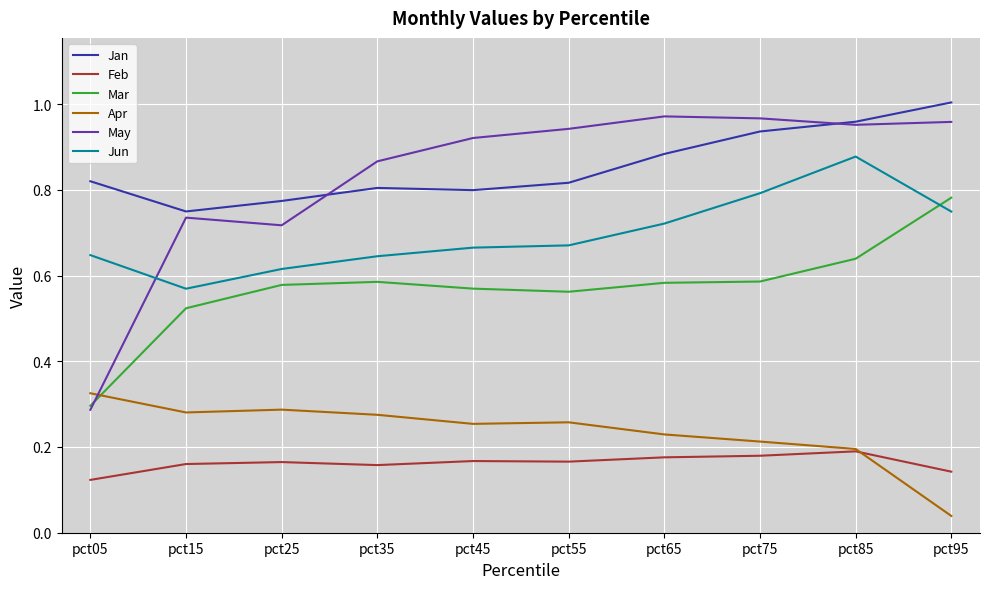

At which label does Apr reach its peak?

pct05